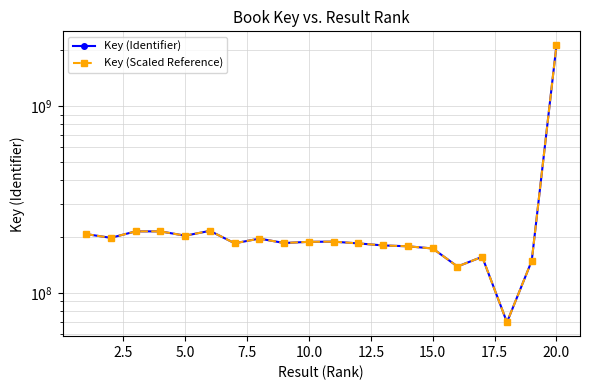

True or false: Key (Identifier) and Key (Scaled Reference) cross at least once.

False